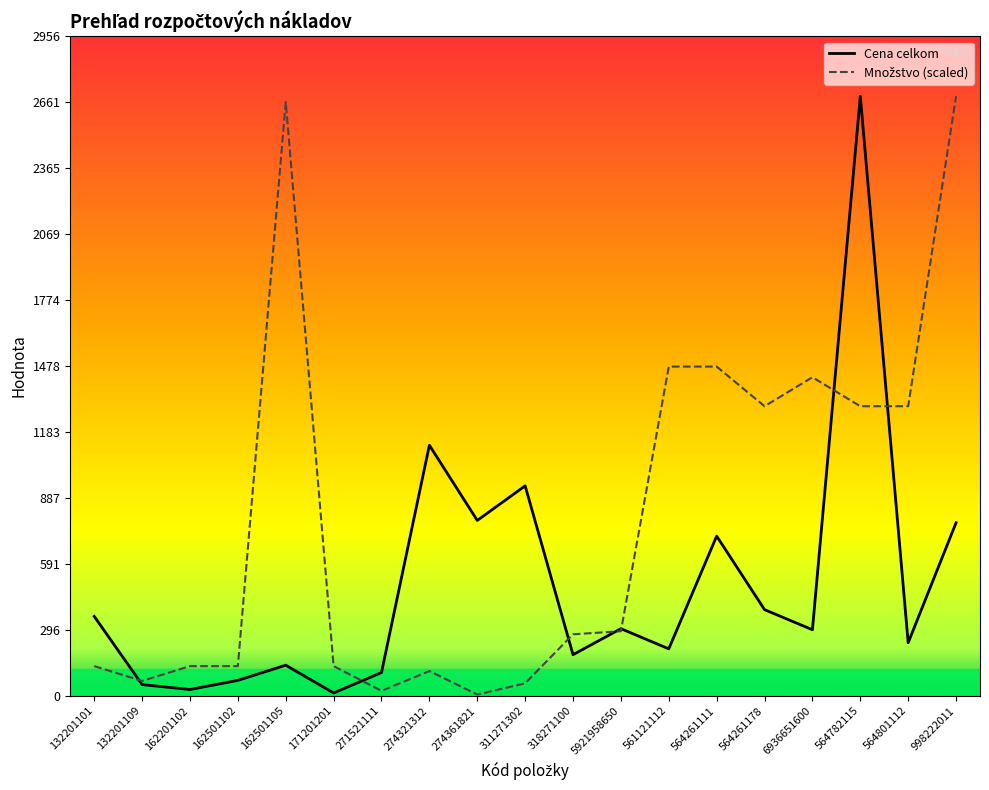

What is the greatest value displayed?

2687.6